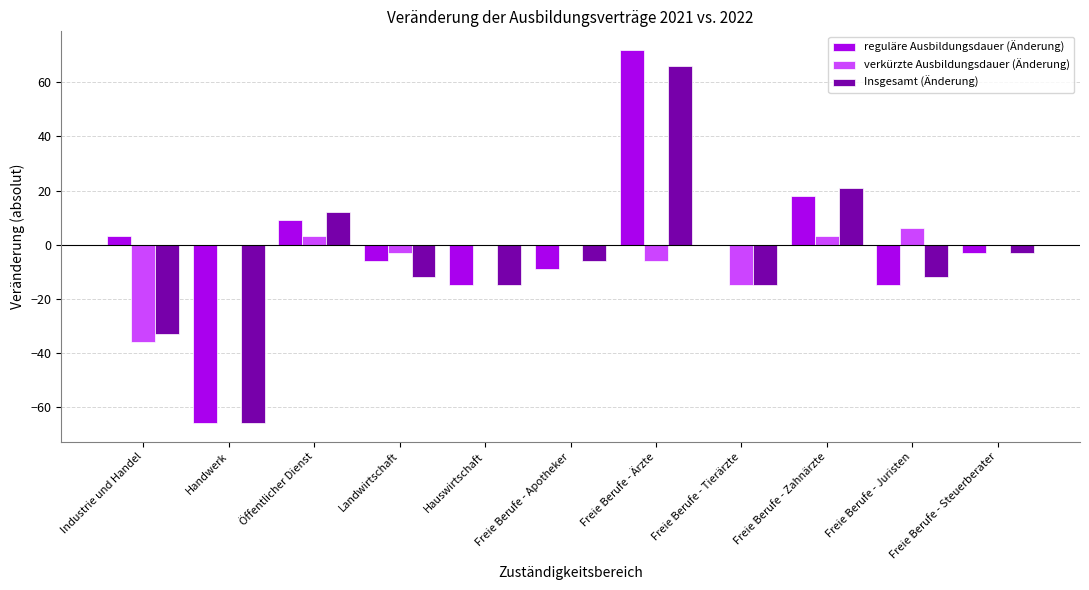

The verkürzte Ausbildungsdauer (Änderung) series shows -6 at Freie Berufe - Ärzte. True or false?

True